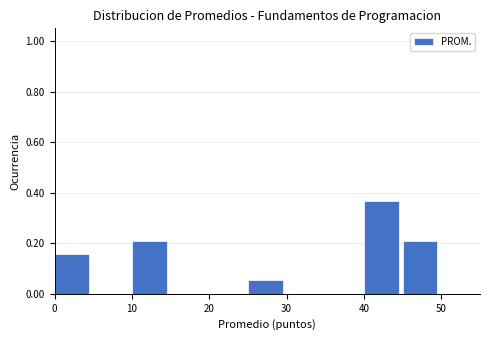

Over which range of the x-axis is the bar tallest?

40 to 45